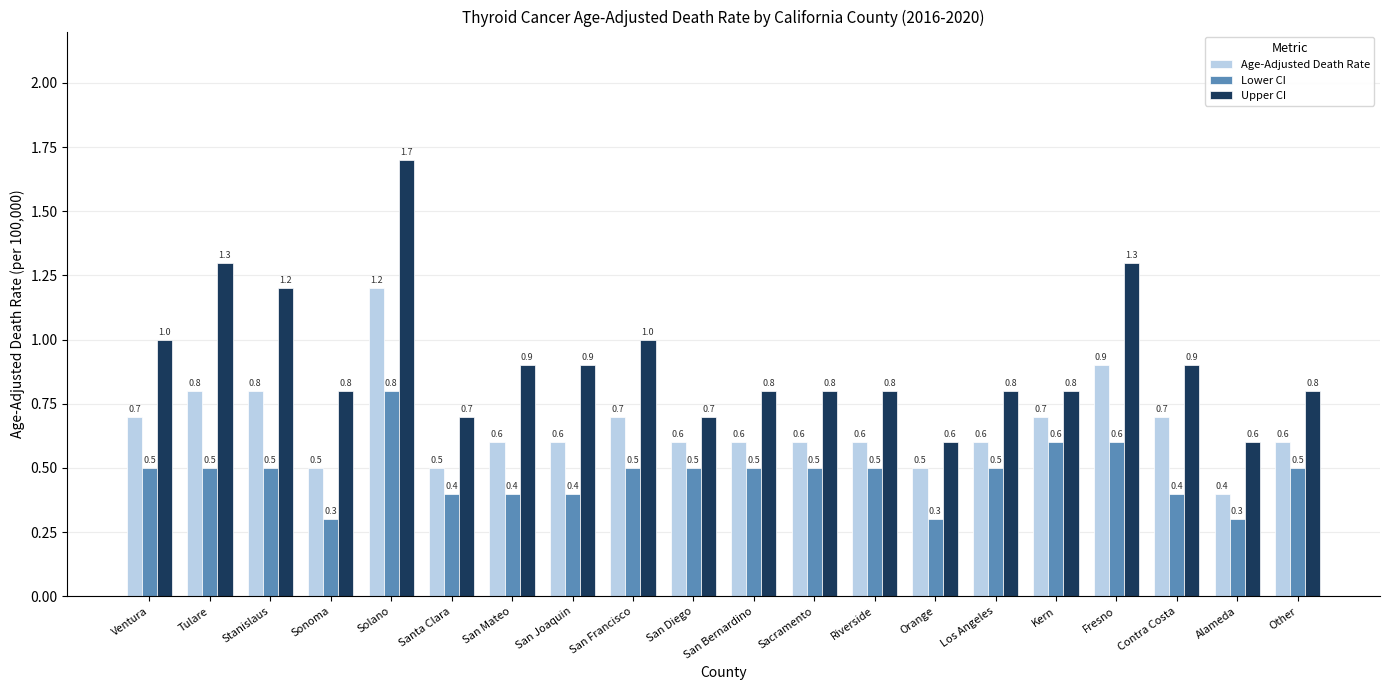

What is the label of the 9th bar from the left?

San Francisco